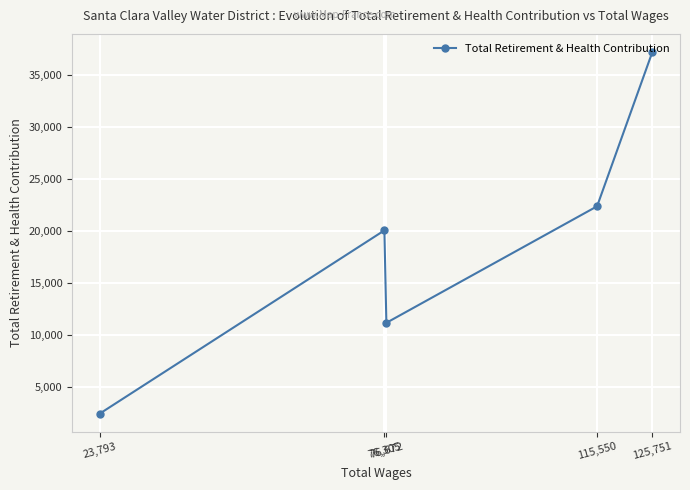

At which category does the data reach its first local valley?

76,672